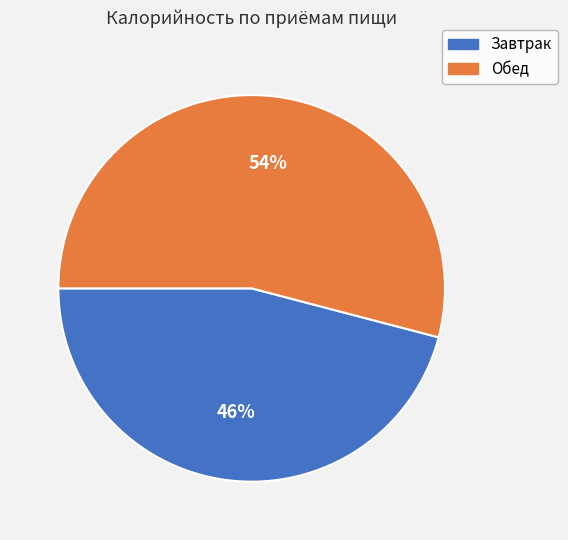

To the nearest percent, what percentage of the pie is Завтрак?

46%